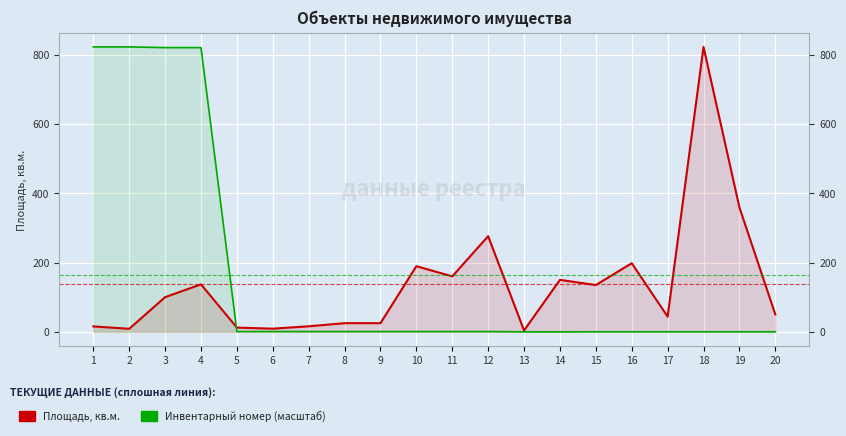

At which category does the chart reach its minimum across all series?

14